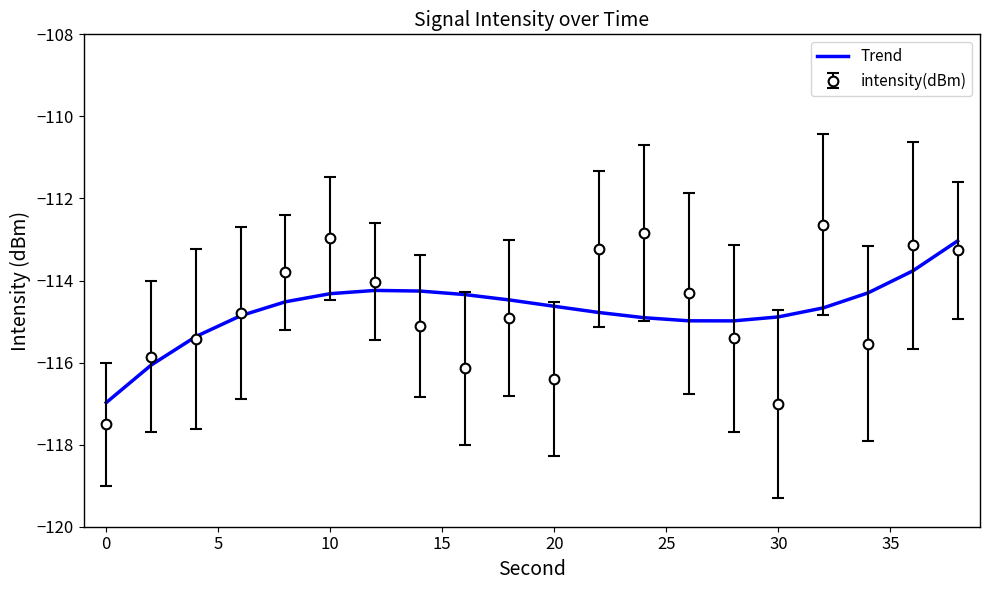

What is the lowest value of the intensity(dBm) series?

-117.5